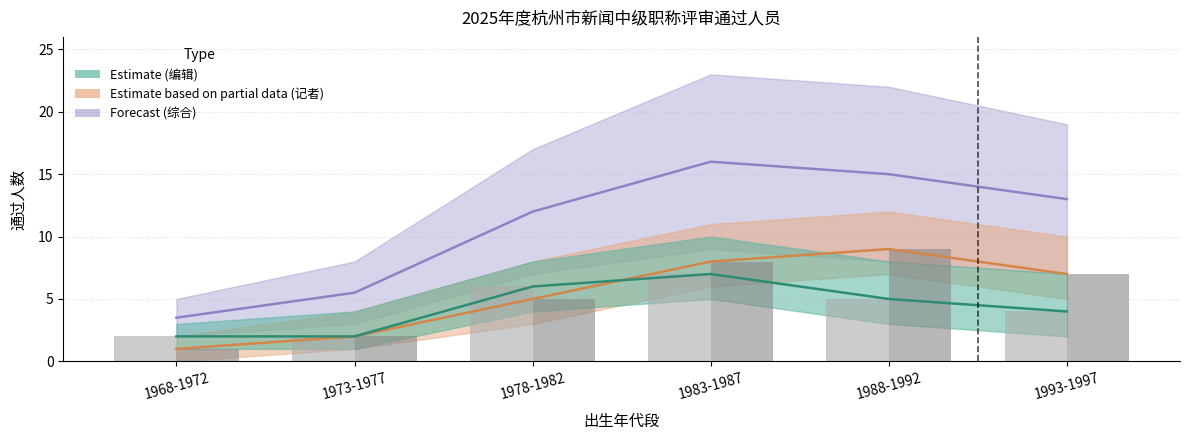

At which label does 记者 first exceed 7?

1983-1987